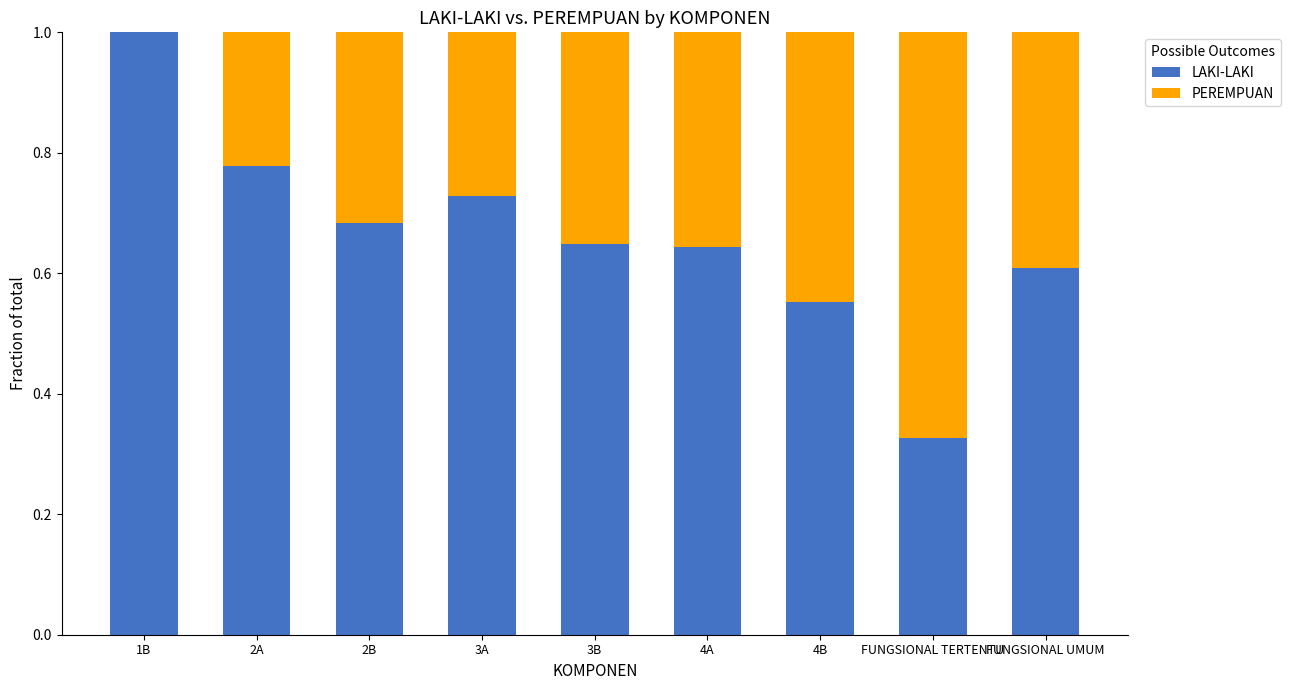

What is the sum of all LAKI-LAKI values?

6.0